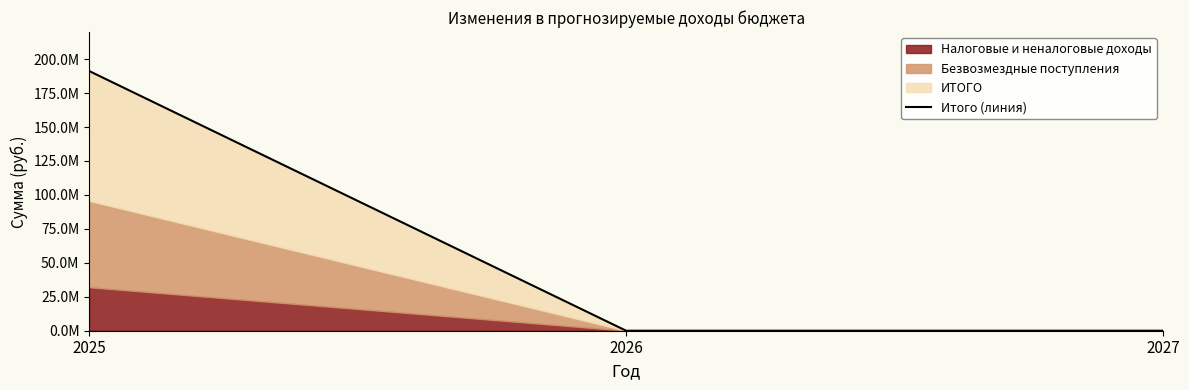

Is it true that the value at 2025 is 191257509.2?

True